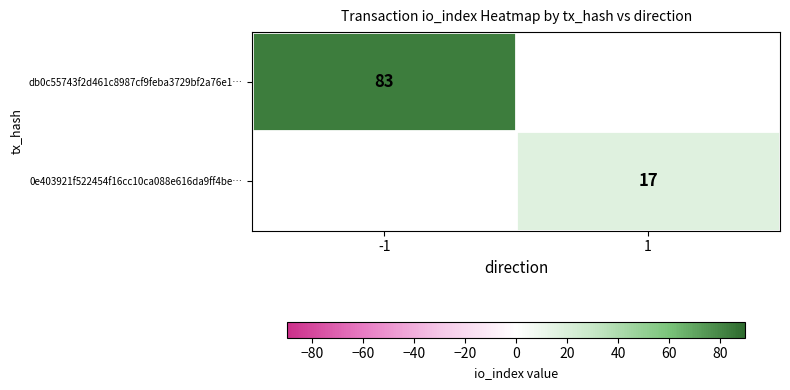

True or false: db0c55743f2d461c8987cf9feba3729bf2a76e1… has a value of 83 at -1.

True